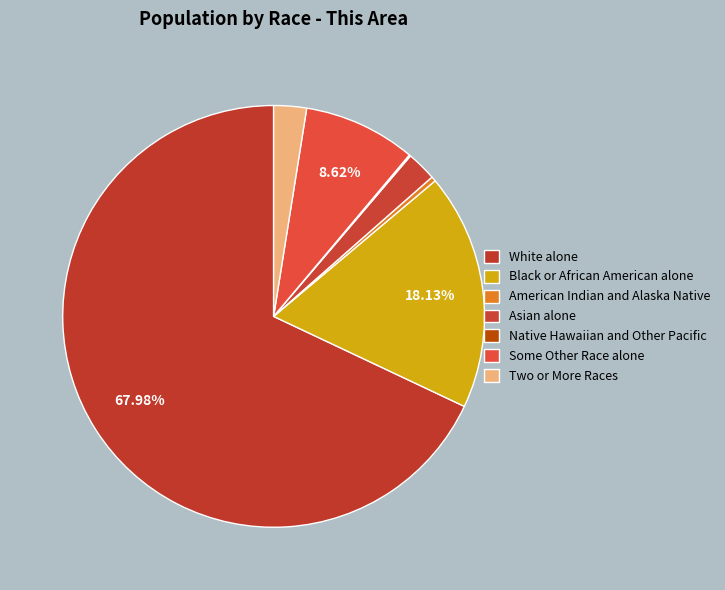

What percentage do White alone and Asian alone together represent?

70.3%